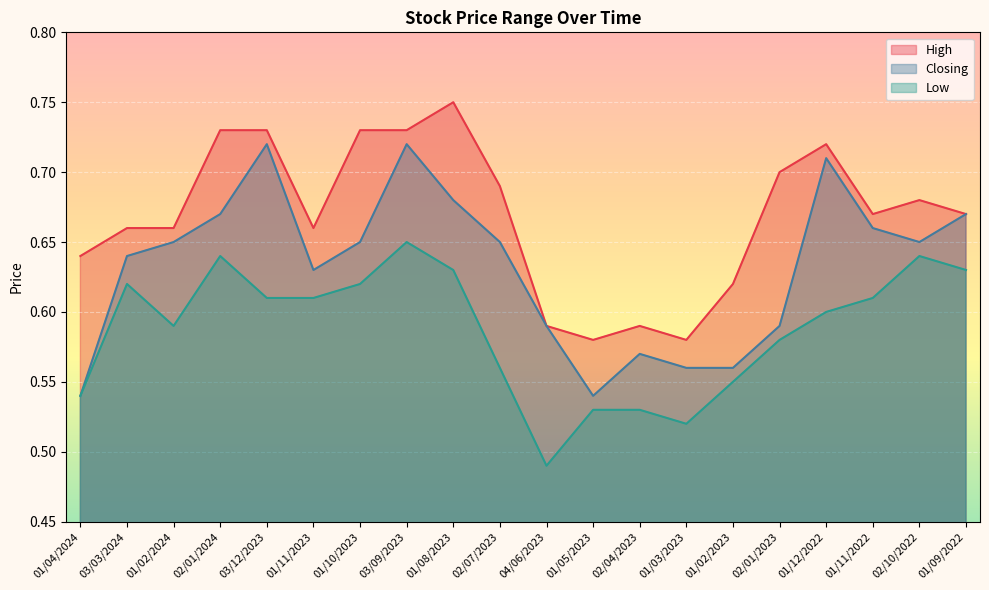

Rank the categories by Low value from highest to lowest.

03/09/2023, 02/01/2024, 02/10/2022, 01/08/2023, 01/09/2022, 03/03/2024, 01/10/2023, 03/12/2023, 01/11/2023, 01/11/2022, 01/12/2022, 01/02/2024, 02/01/2023, 02/07/2023, 01/02/2023, 01/04/2024, 01/05/2023, 02/04/2023, 01/03/2023, 04/06/2023